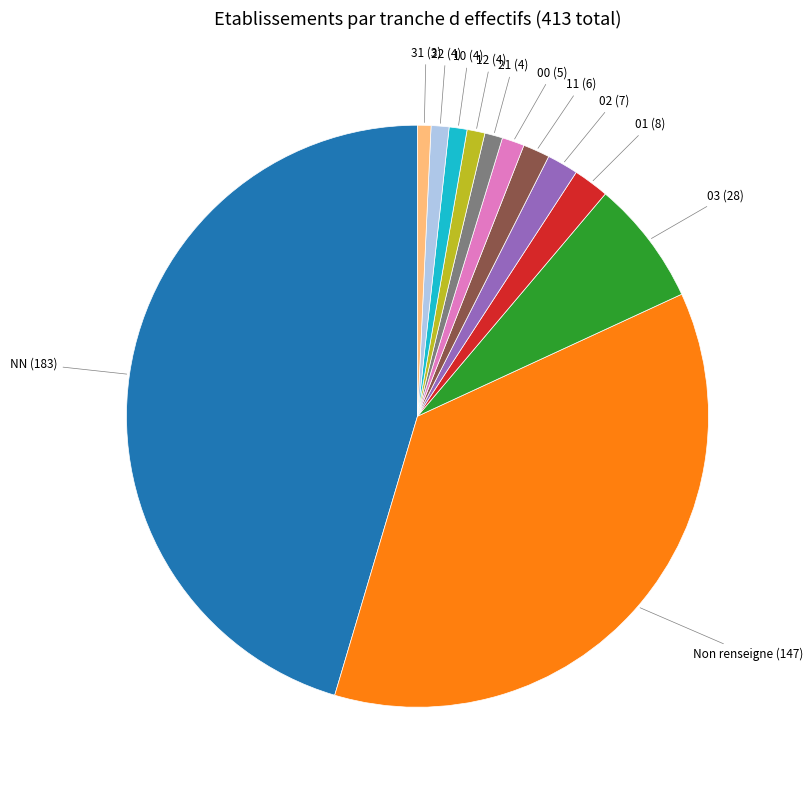

Is there any slice that represents more than half of the pie?

No